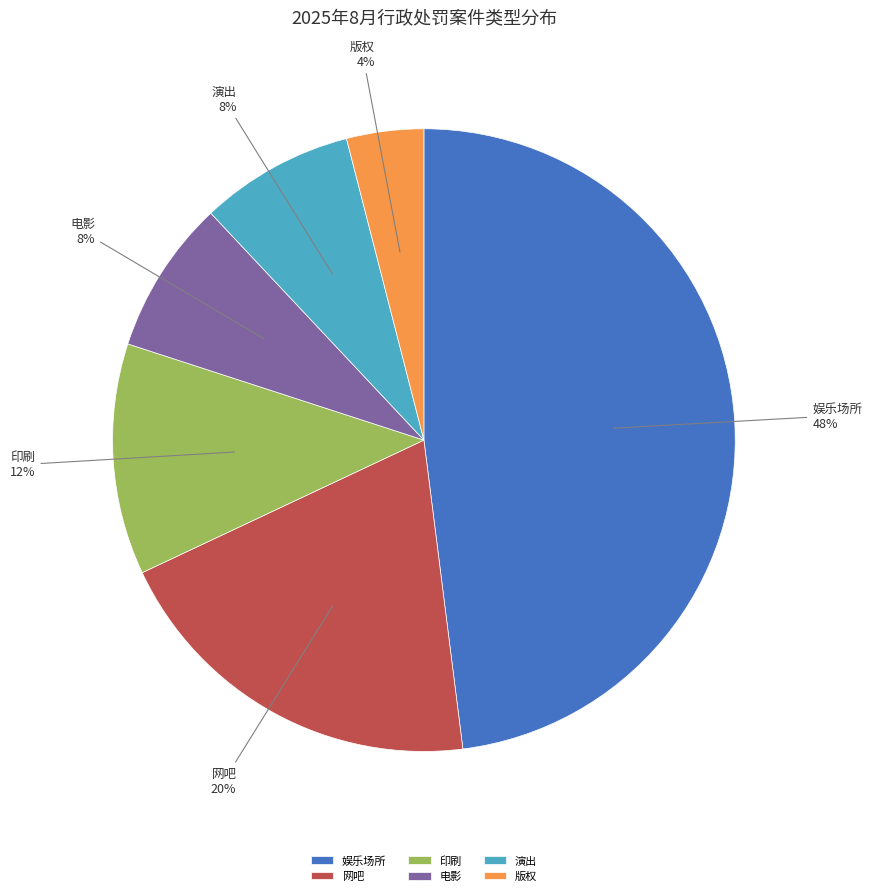

Does 印刷 represent more than half of the total?

No